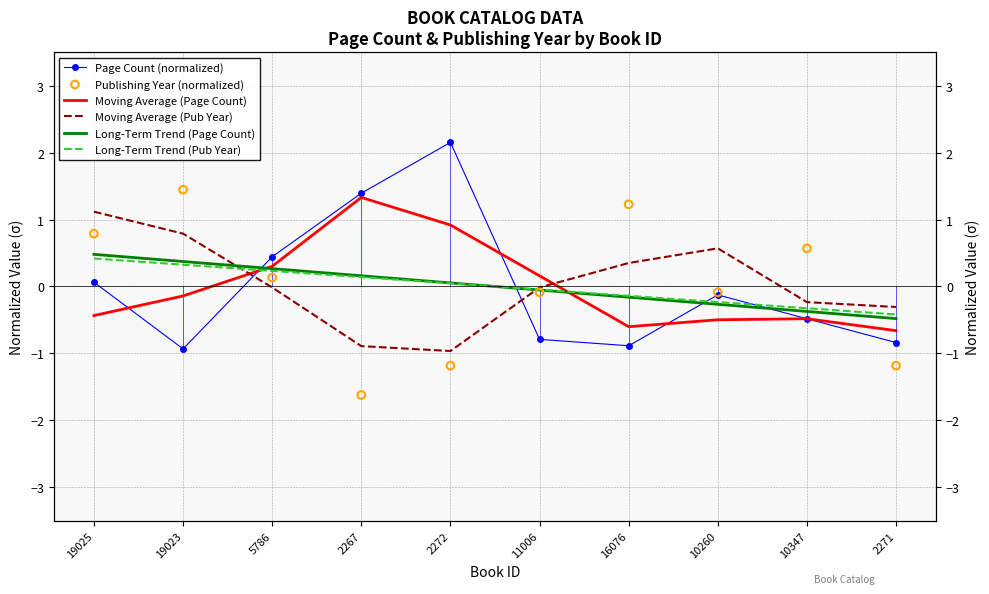

Which series reaches the minimum Y coordinate?

Publishing Year (normalized)